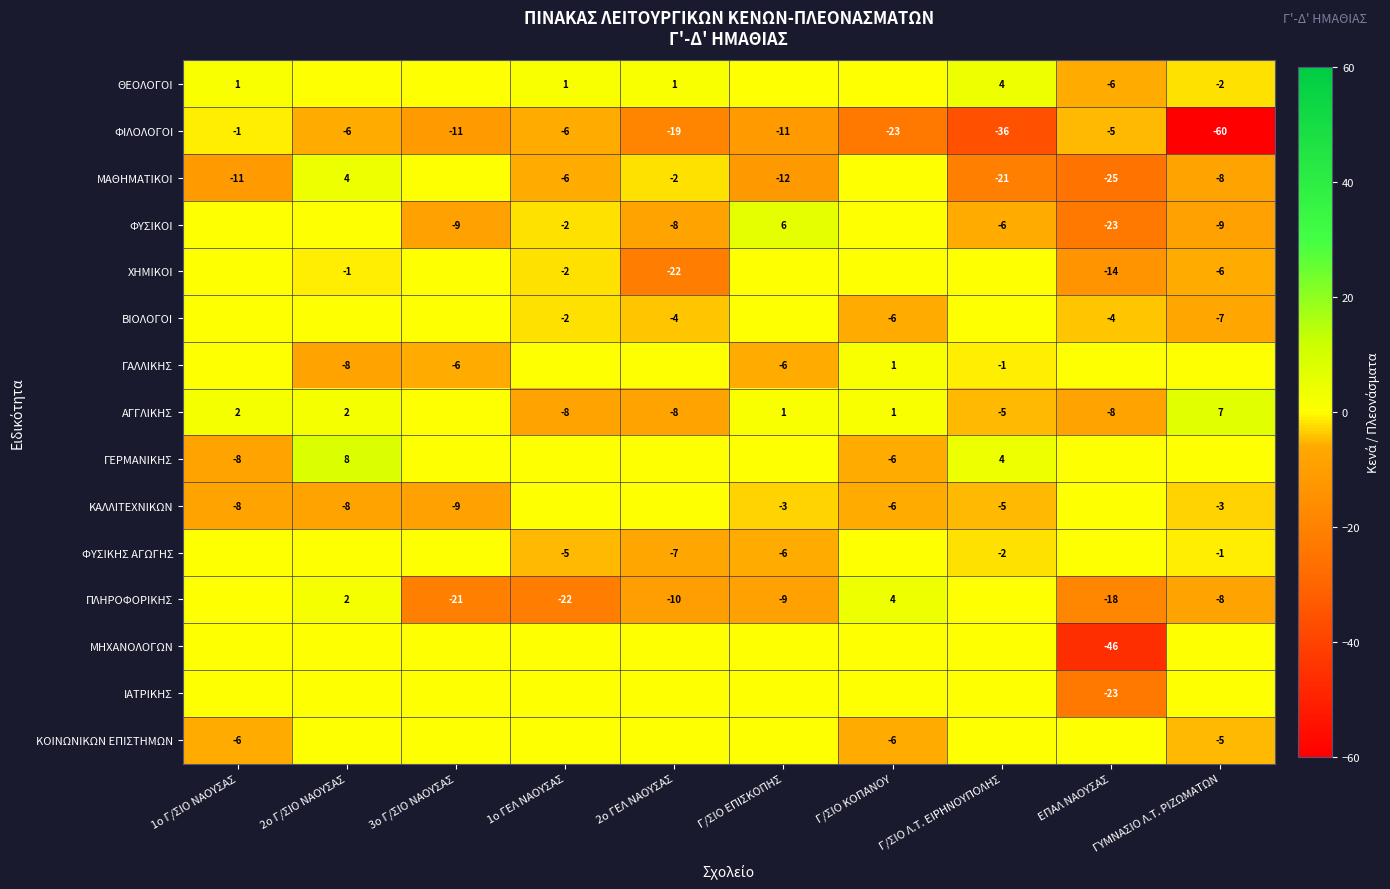

True or false: ΜΑΘΗΜΑΤΙΚΟΙ has a value of -25 at ΕΠΑΛ ΝΑΟΥΣΑΣ.

True